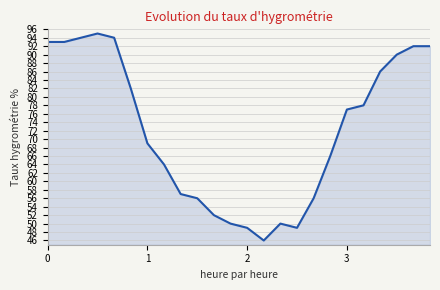

What is the greatest value displayed?

95